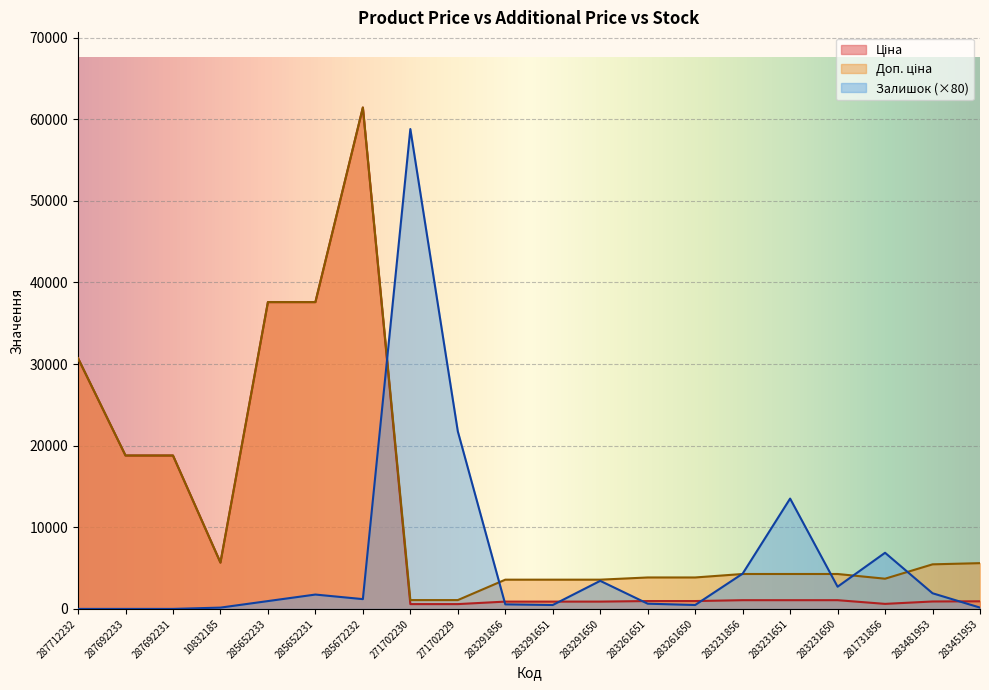

True or false: Залишок and Ціна intersect in this chart.

True